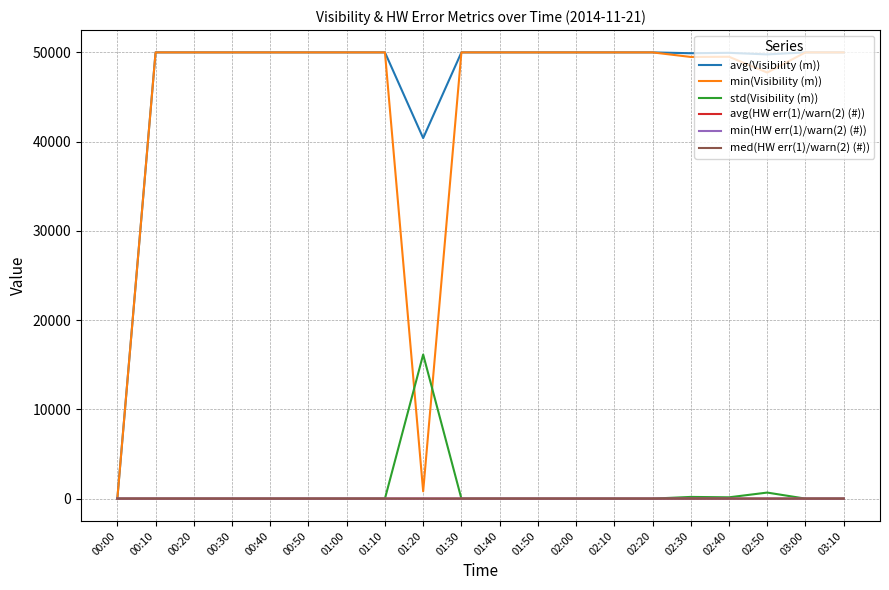

Does the chart have visible grid lines?

Yes